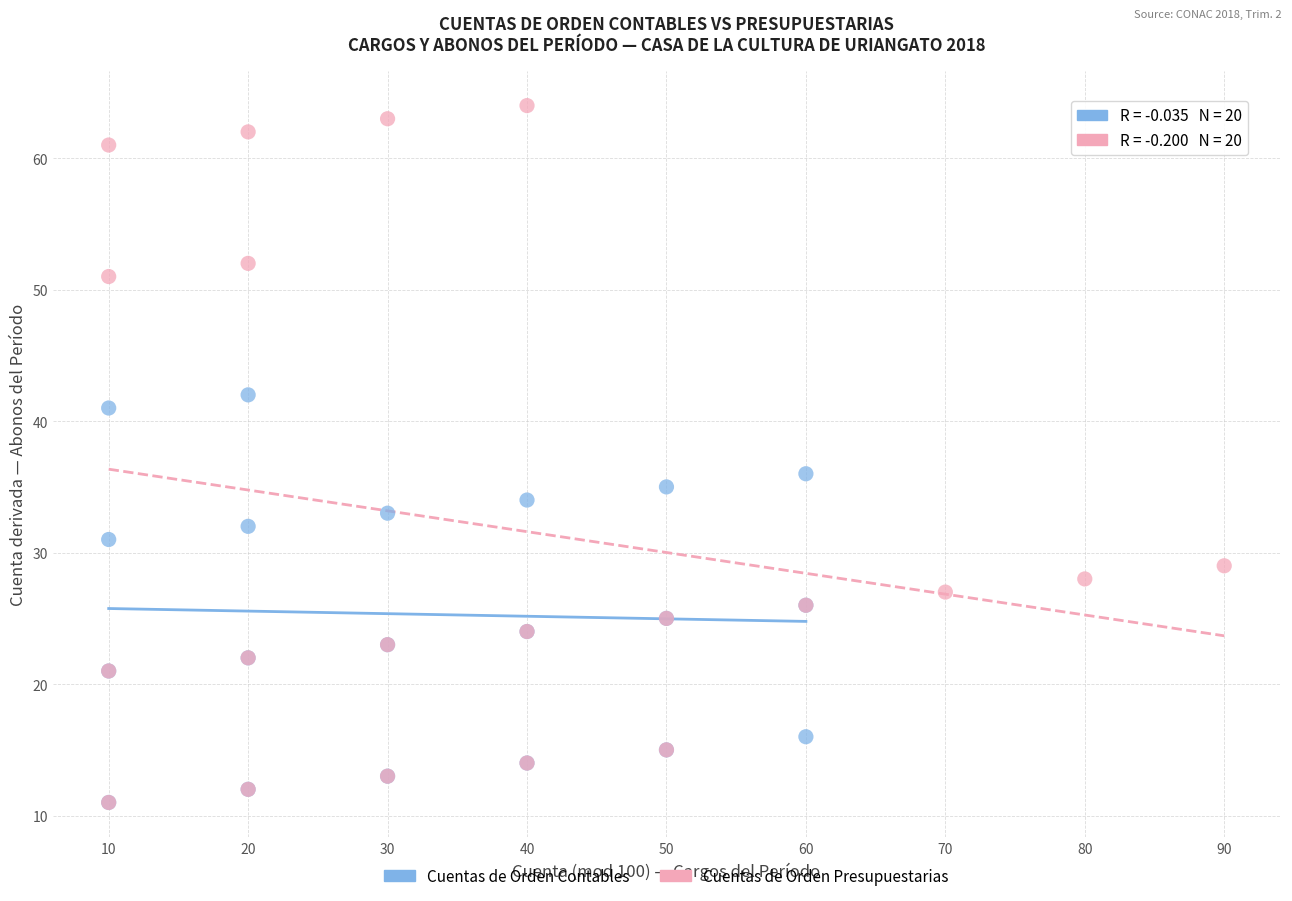

Which series has the widest spread of Y values?

Cuentas de Orden Presupuestarias